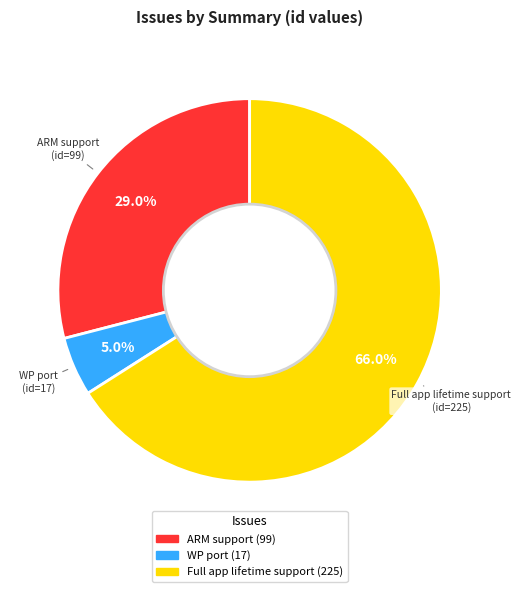

How many slices are in this pie chart?

3